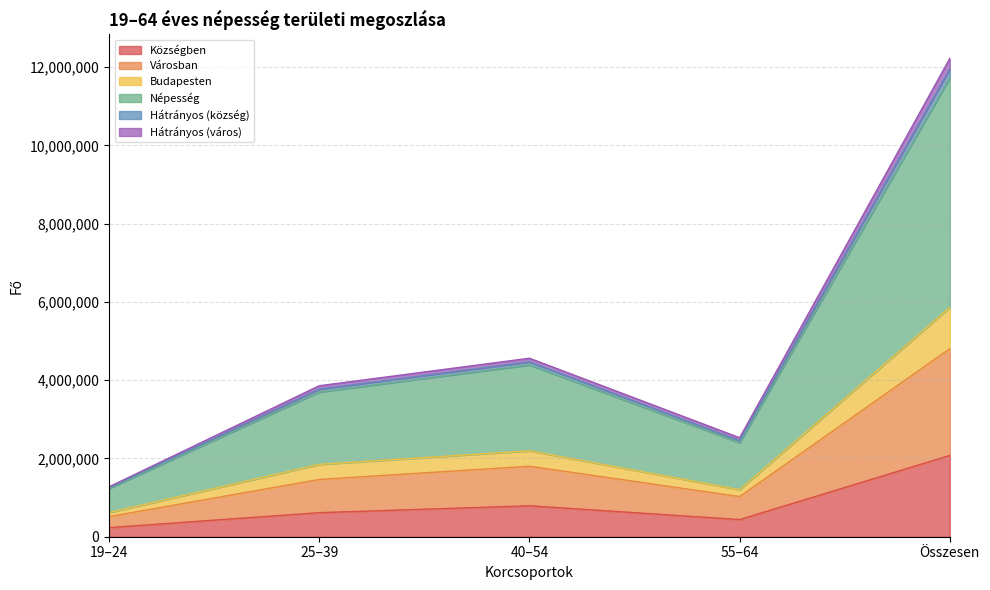

At which category is the sum across all series the highest?

Összesen